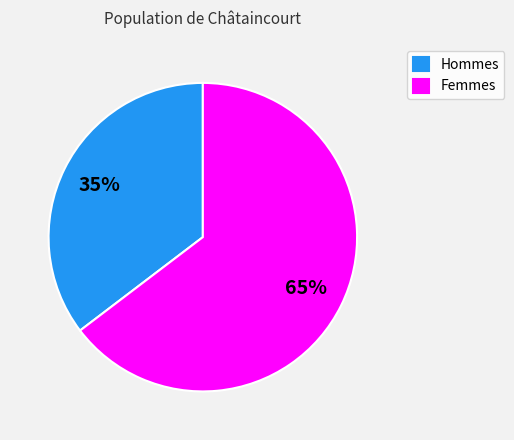

Does any single category account for the majority?

Yes